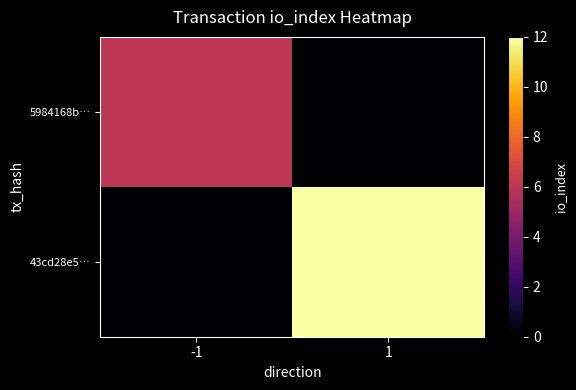

Reading left to right, extract all data points from this chart.

5984168b…: -1=6	1=0
43cd28e5…: -1=0	1=12